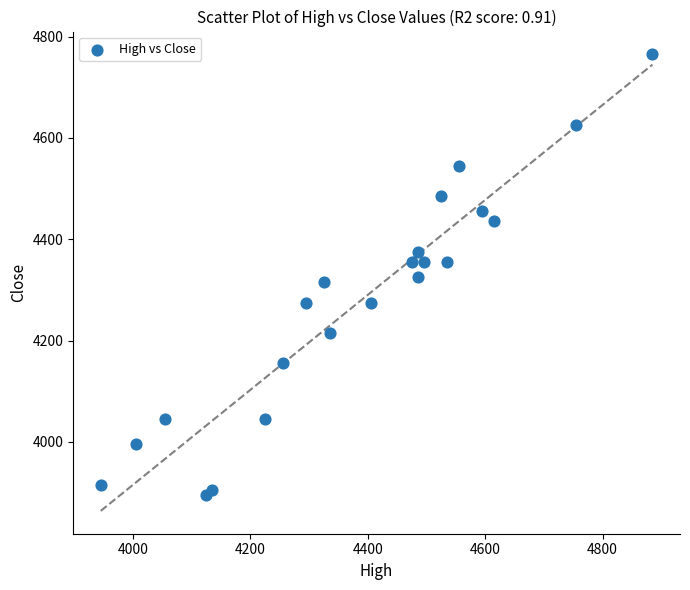

What is the range of Y values (max minus min)?

870